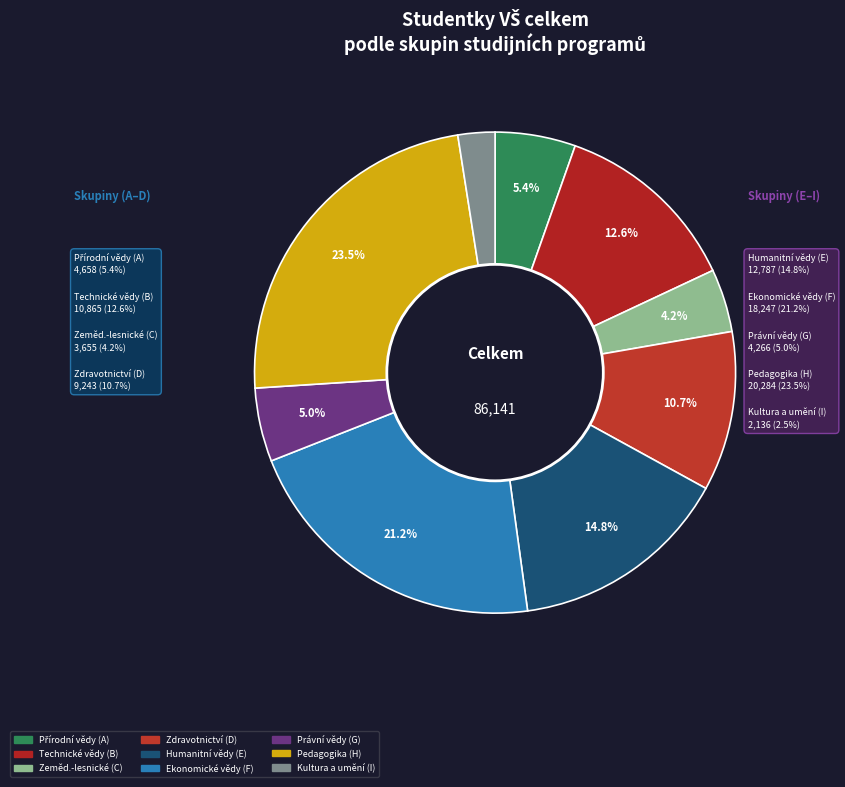

Count the number of slices in the pie.

9